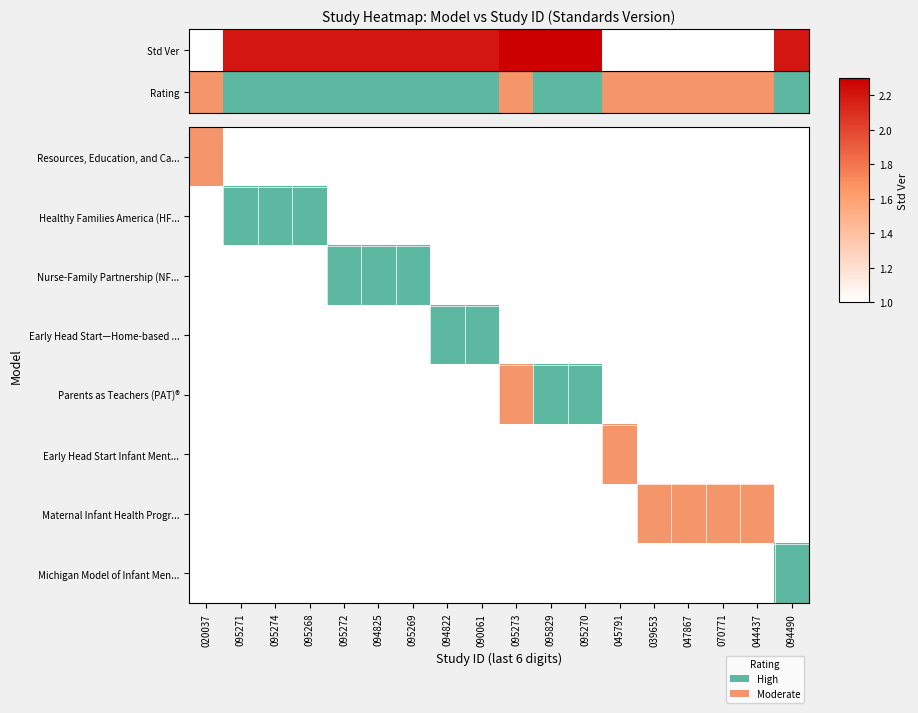

List the labels in order of value, largest first.

095273, 095829, 095270, 095271, 095274, 095268, 095272, 094825, 095269, 094822, 090061, 094490, 020037, 045791, 039653, 047867, 070771, 044437